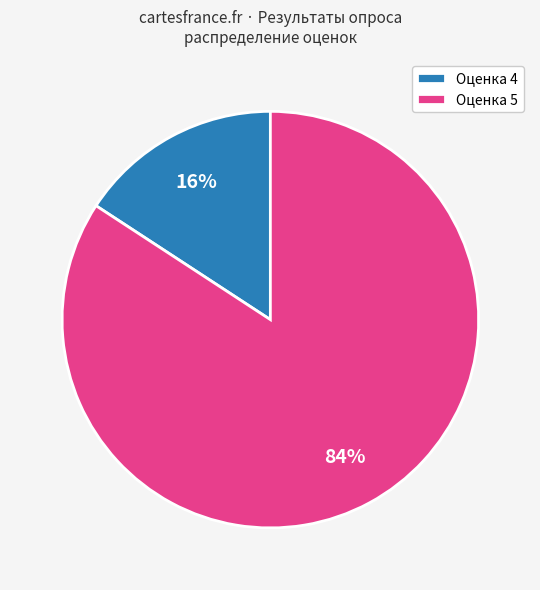

How many segments does this pie chart have?

2